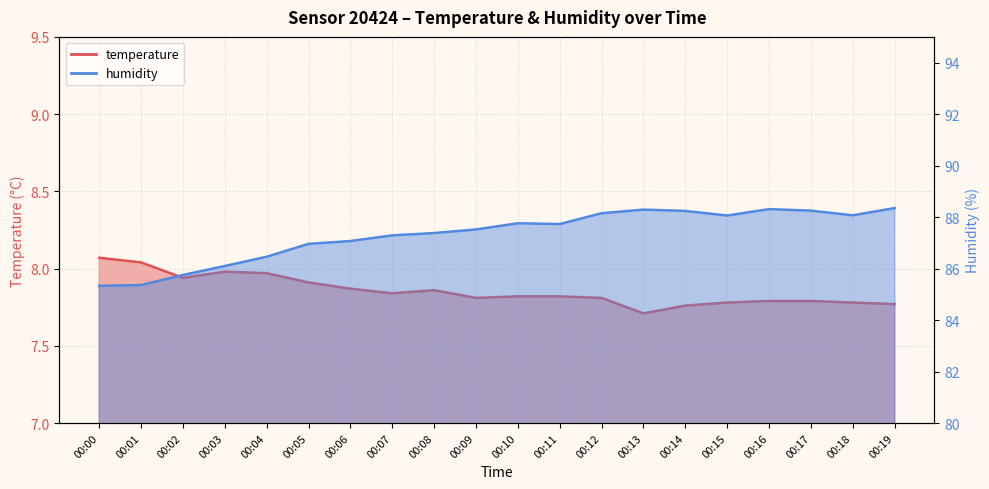

Which category has the highest value across all series?

00:19